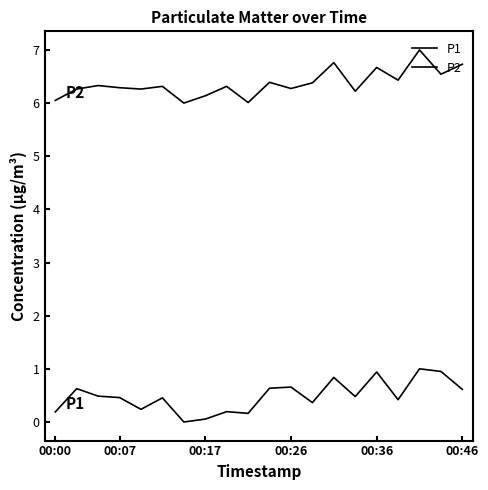

At which category is the sum across all series the highest?

17